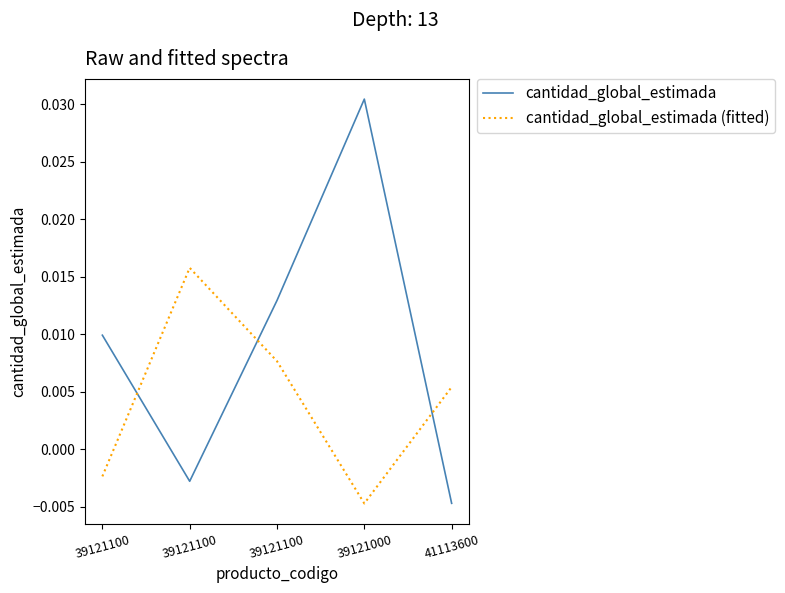

List the labels in order of cantidad_global_estimada (fitted) value, largest first.

39121100, 39121100, 41113600, 39121100, 39121000